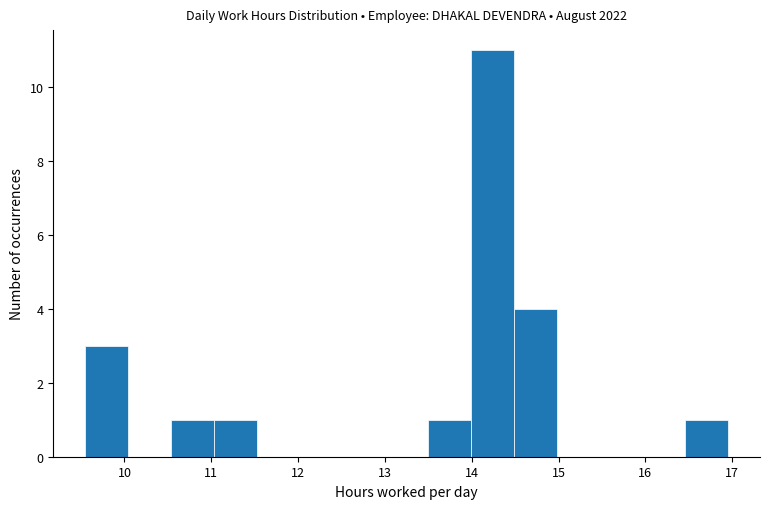

Reading left to right, list every bar in this chart as the range it spans on the x-axis followed by its height. Neither the bar edges nor the heights are printed on the chart, so give them approximately, as read against the axes.

9.6 to 10.0: 3
10.0 to 10.5: 0
10.5 to 11.0: 1
11.0 to 11.5: 1
11.5 to 12.0: 0
12.0 to 12.5: 0
12.5 to 13.0: 0
13.0 to 13.5: 0
13.5 to 14.0: 1
14.0 to 14.5: 11
14.5 to 15.0: 4
15.0 to 15.5: 0
15.5 to 16.0: 0
16.0 to 16.5: 0
16.5 to 17.0: 1